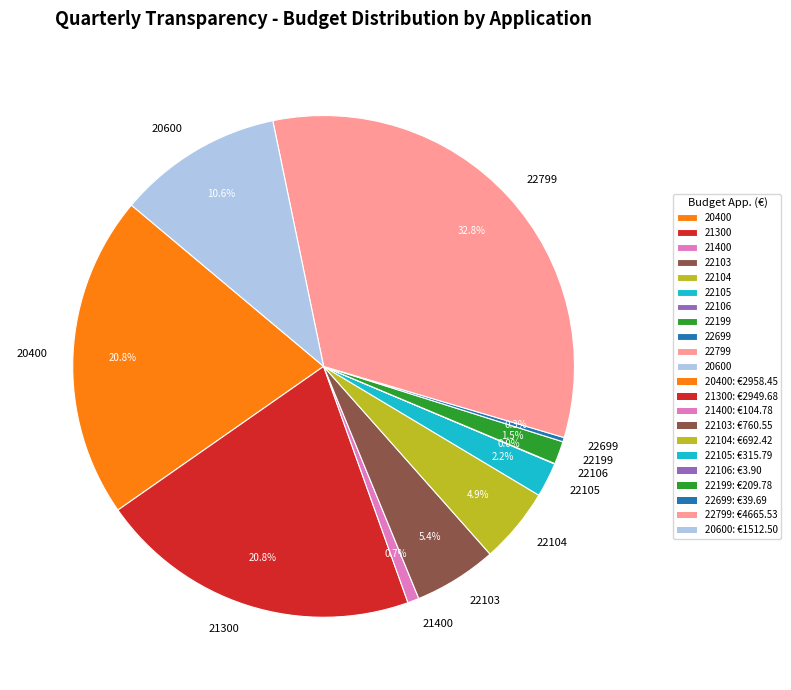

What is the largest slice in the pie chart?

22799